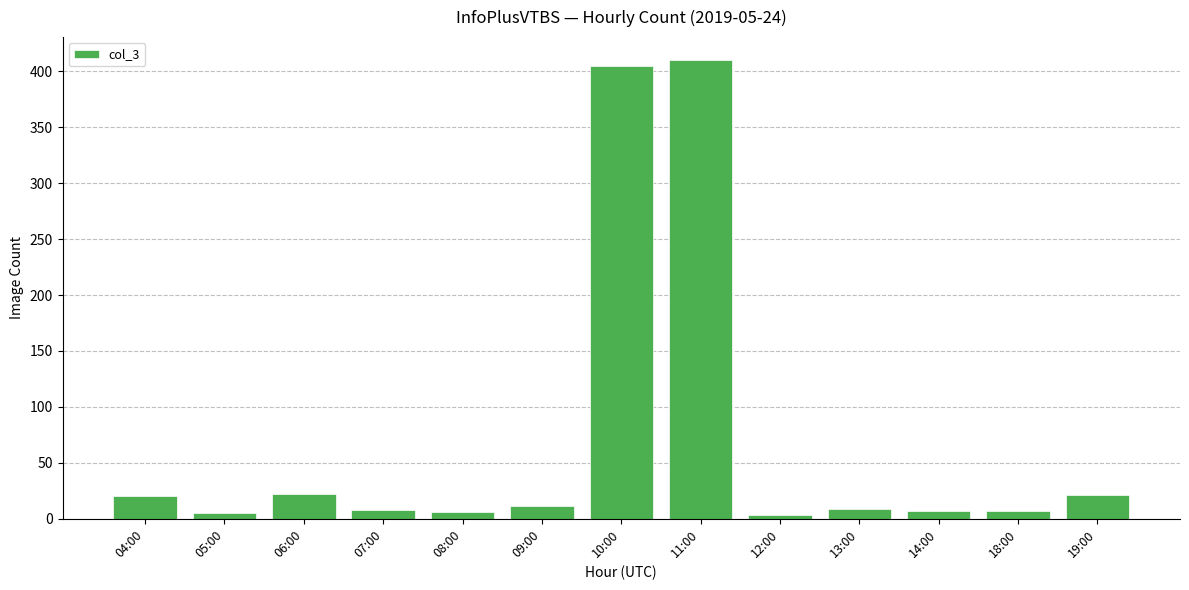

Is it true that the value at 10:00 is 184?

False